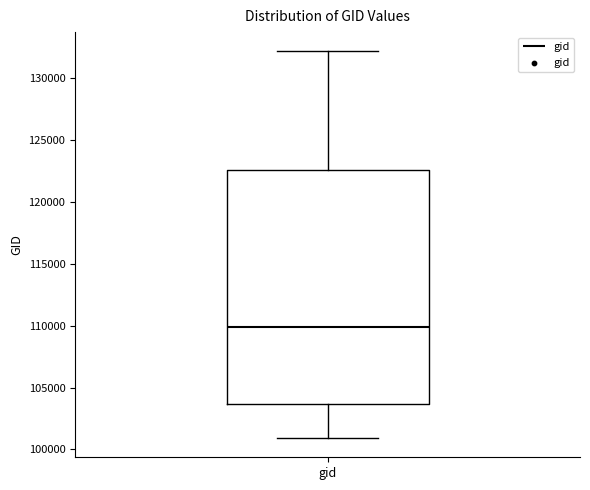

Read this box plot against the y-axis: the position of the median line, the range covered by the box, and the ends of both whiskers. The values are not printed on the chart, so give them approximately, as read against the axis.

median 110000, box 103500 to 122500, whiskers 101000 to 132000